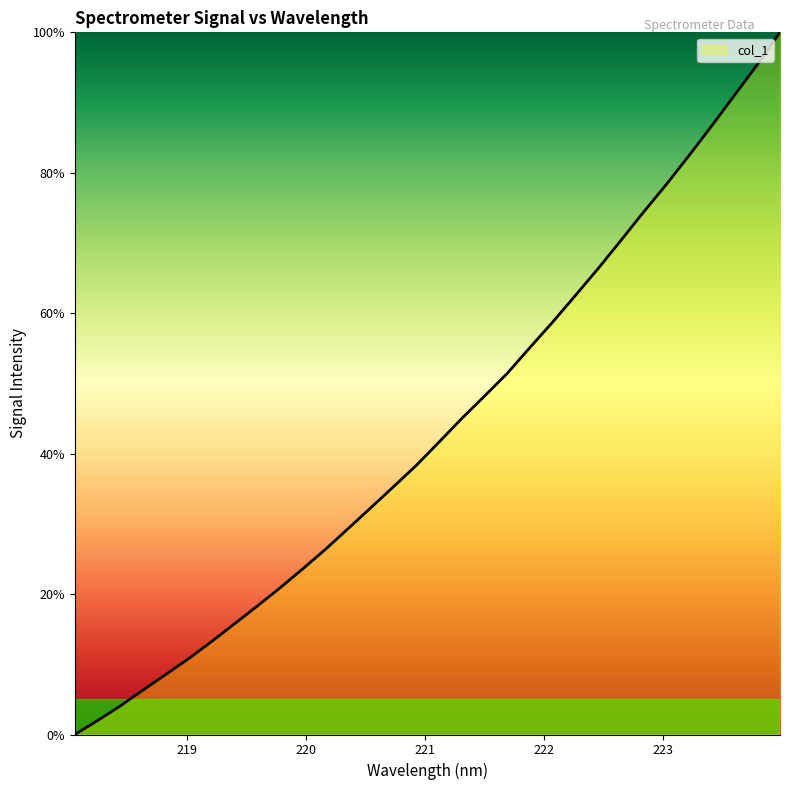

Does the chart have visible grid lines?

No